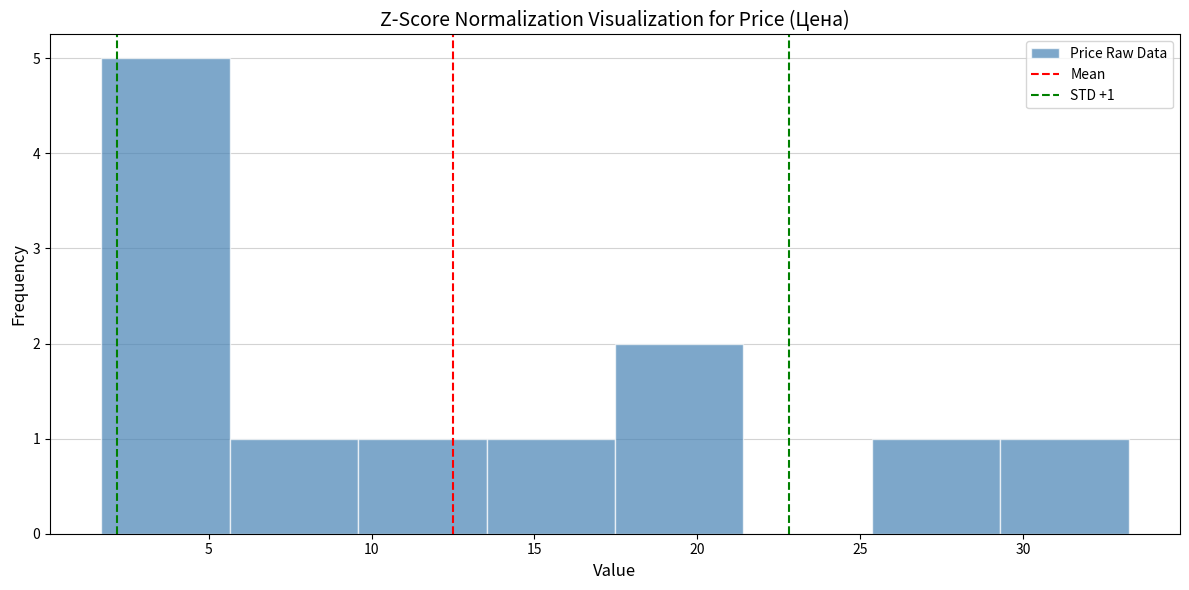

Which range on the x-axis has the tallest bar?

1.5 to 5.5